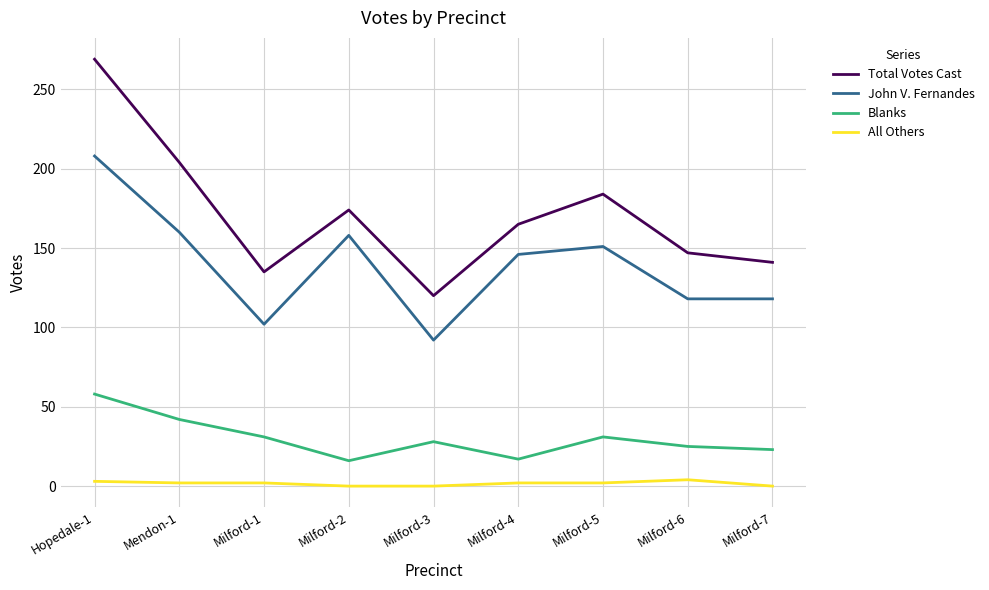

Where does the John V. Fernandes series first go above 146?

Hopedale-1